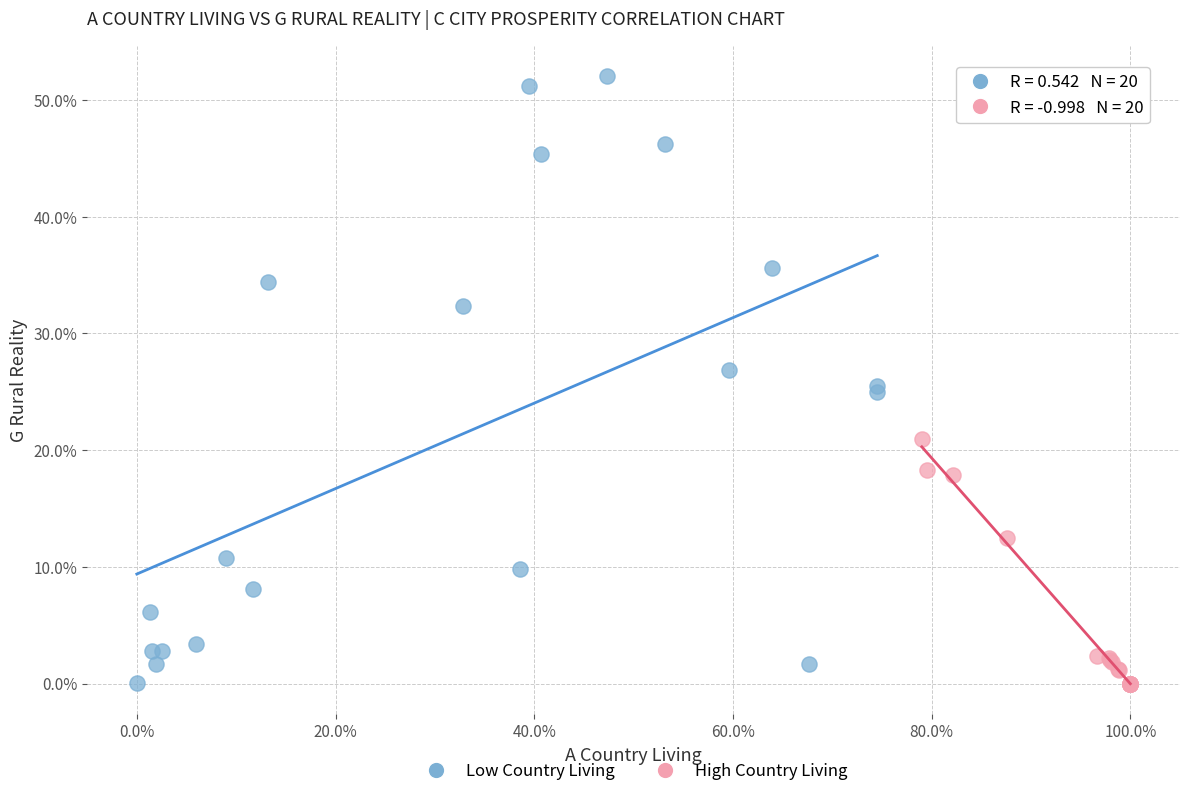

Which series reaches the maximum Y coordinate?

Low Country Living